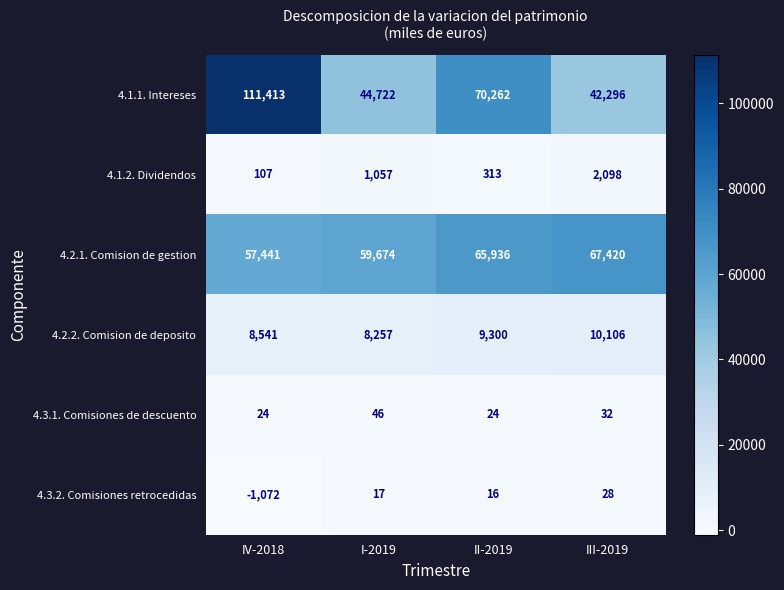

Which category has the highest value in the 4.1.1. Intereses series?

IV-2018